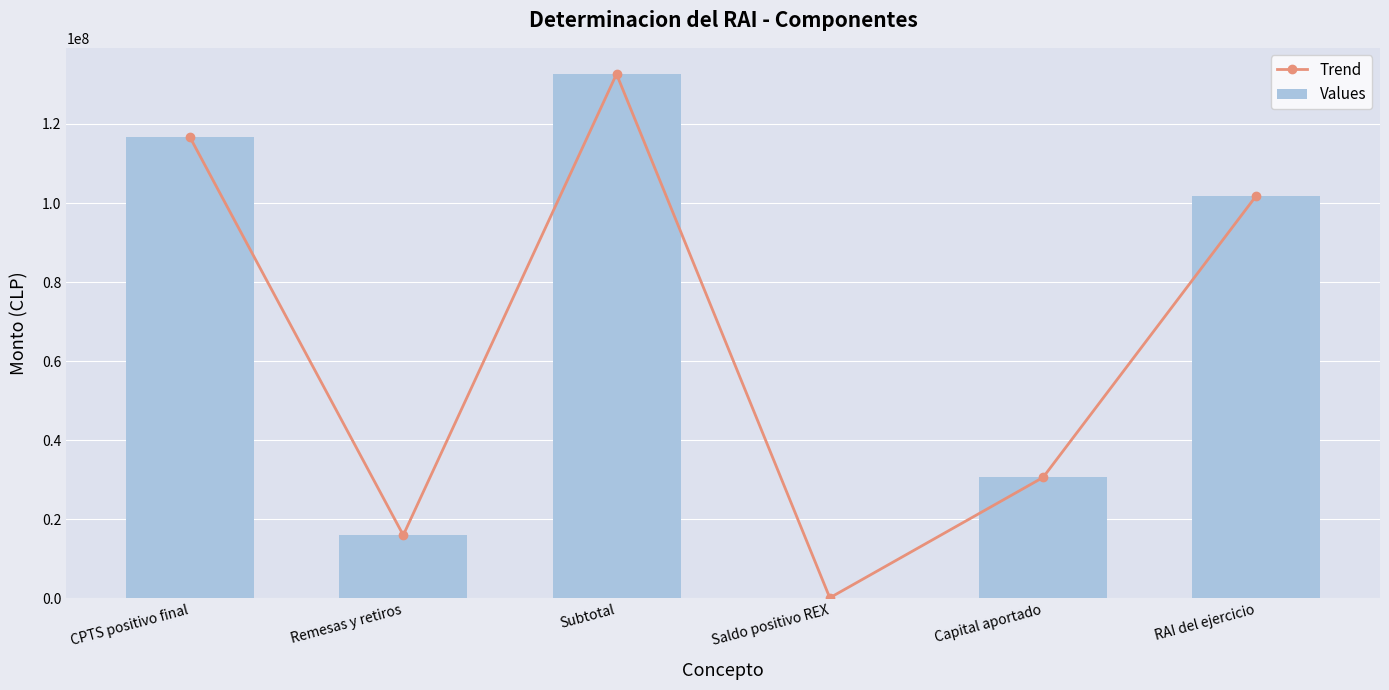

At which label is Values closest to 66384961?

RAI del ejercicio